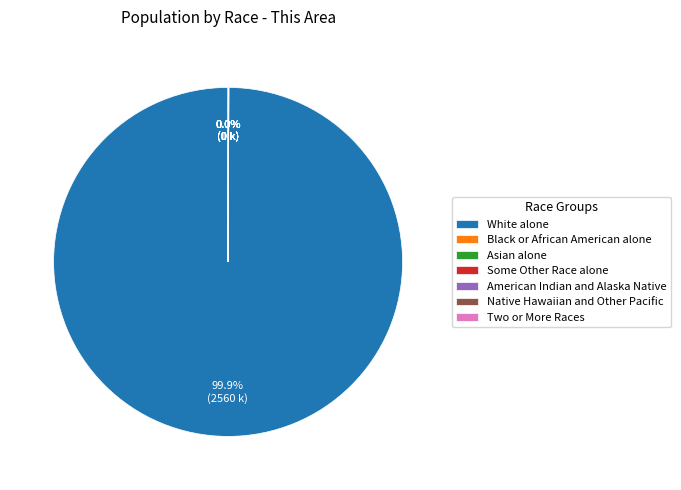

To the nearest percent, what is the average slice percentage?

14%